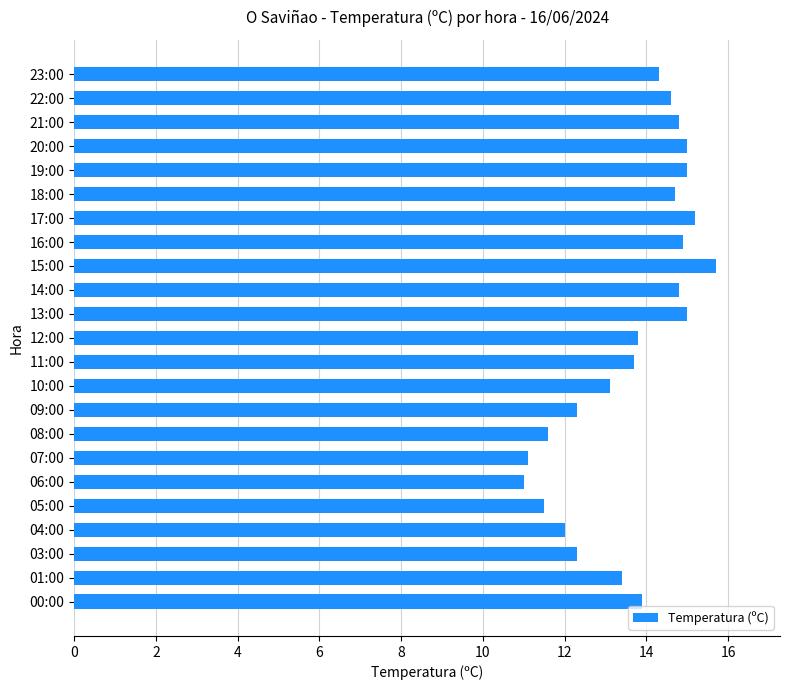

Reading top to bottom, what are all the values shown in this chart?

14.3	14.6	14.8	15.0	15.0	14.7	15.2	14.9	15.7	14.8	15.0	13.8	13.7	13.1	12.3	11.6	11.1	11.0	11.5	12.0	12.3	13.4	13.9